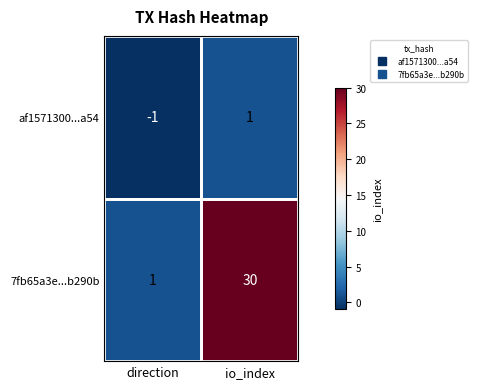

Where is 7fb65a3e...b290b nearest to the value 15?

direction